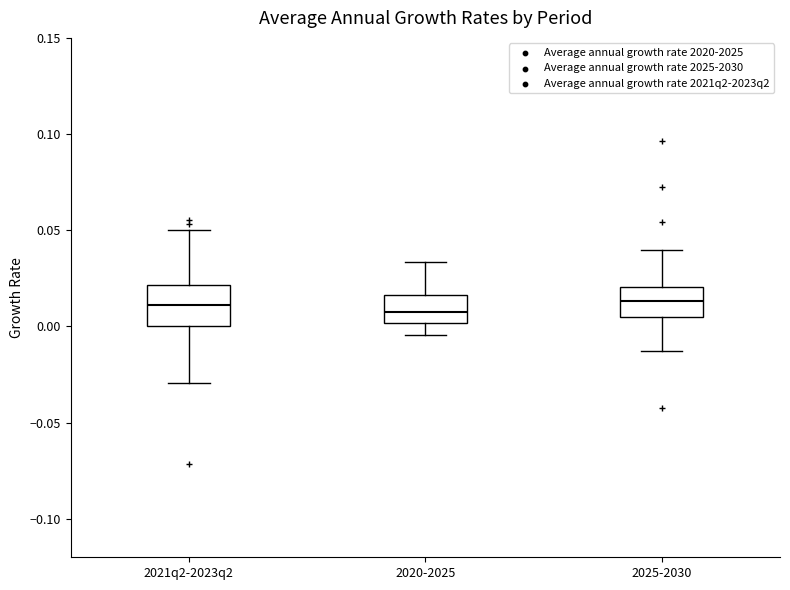

Comparing the boxes themselves (not the whiskers), which one is the tallest?

2021q2-2023q2